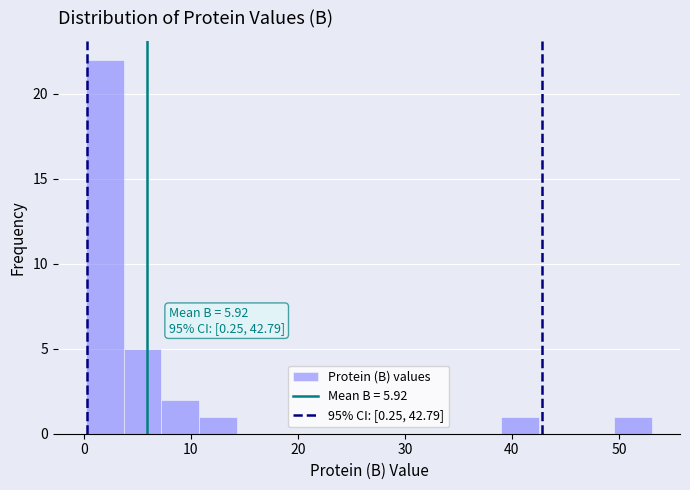

Around what value on the x-axis is the tallest bar? Give the approximate position of its centre, as read against the axis.

2